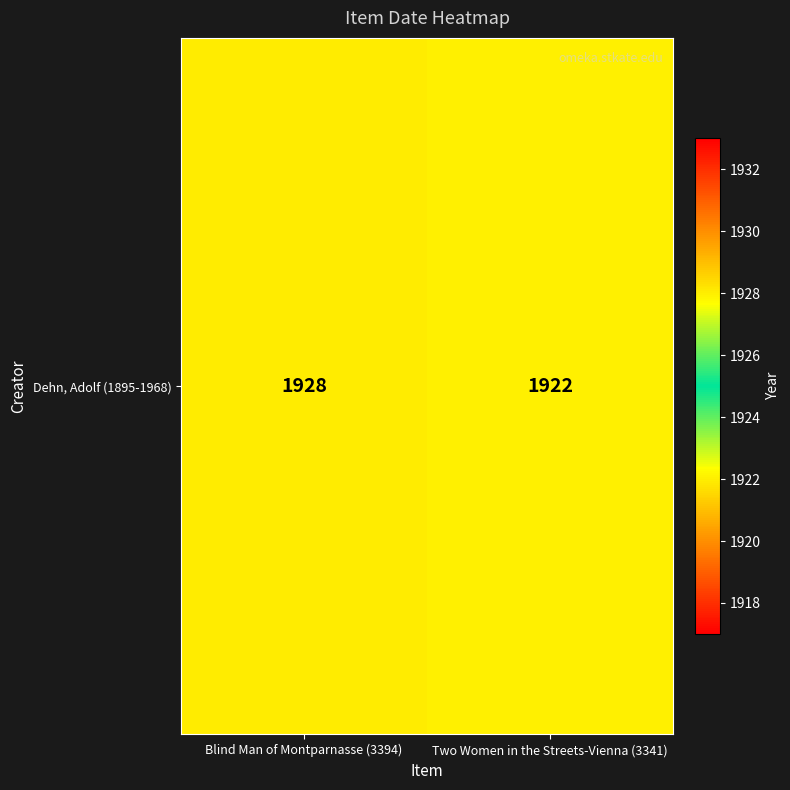

List the labels in order of value, smallest first.

Two Women in the Streets-Vienna (3341), Blind Man of Montparnasse (3394)